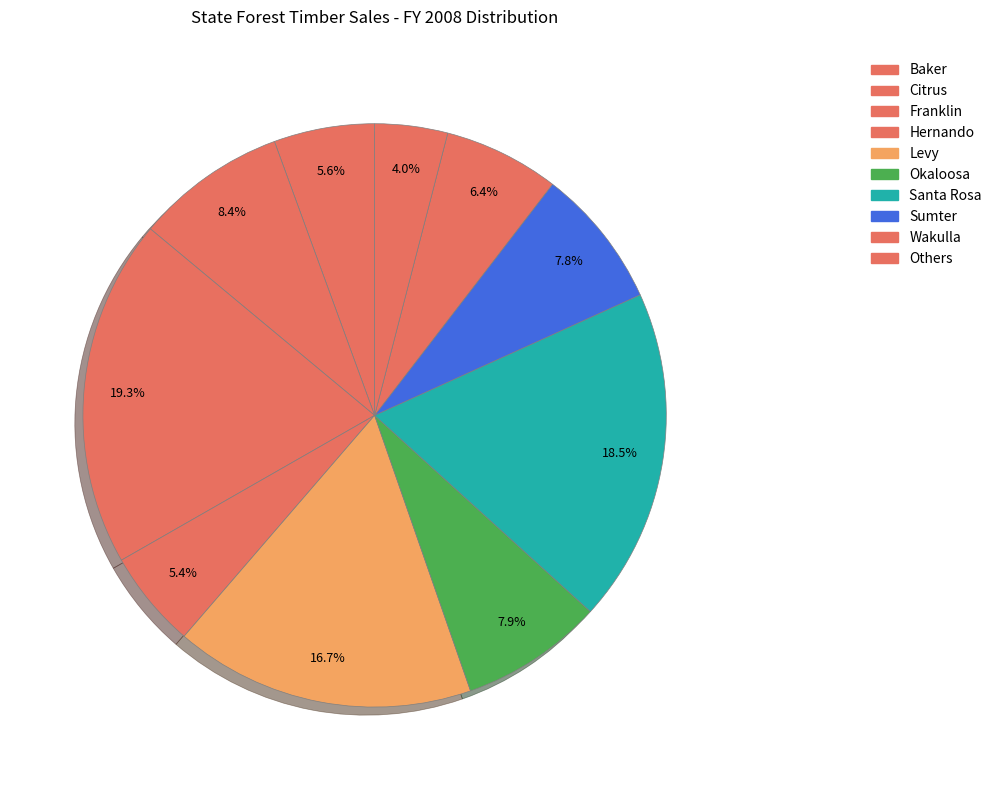

How many segments does this pie chart have?

10